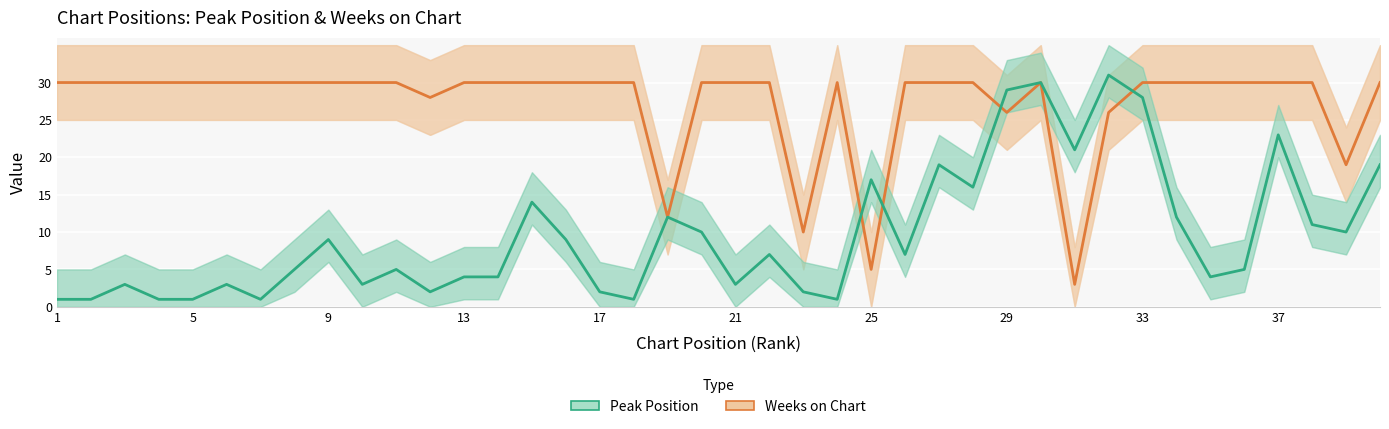

Which series has the largest total across all categories?

Weeks on Chart